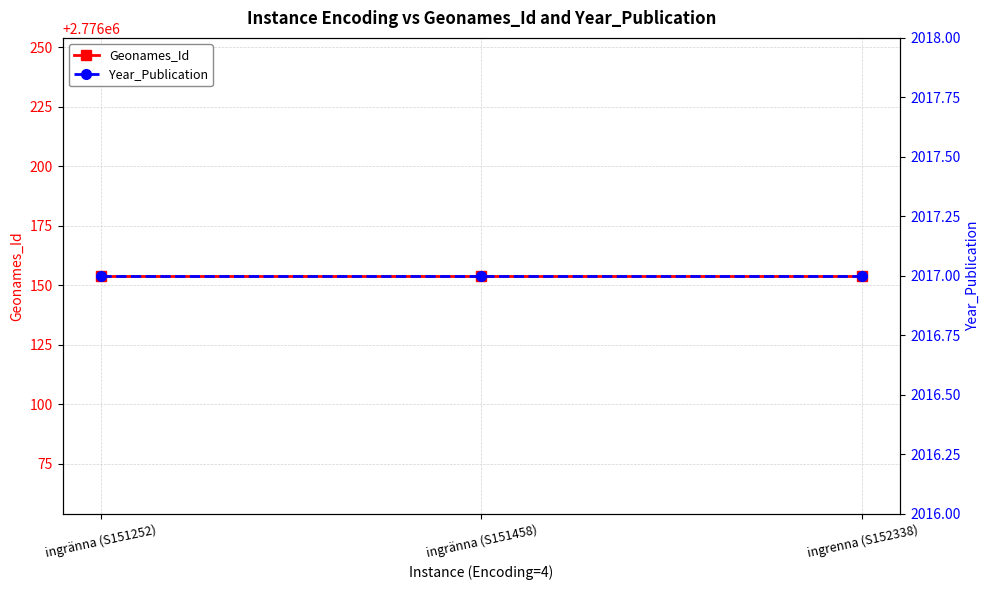

Which series has the largest range (max minus min)?

Geonames_Id